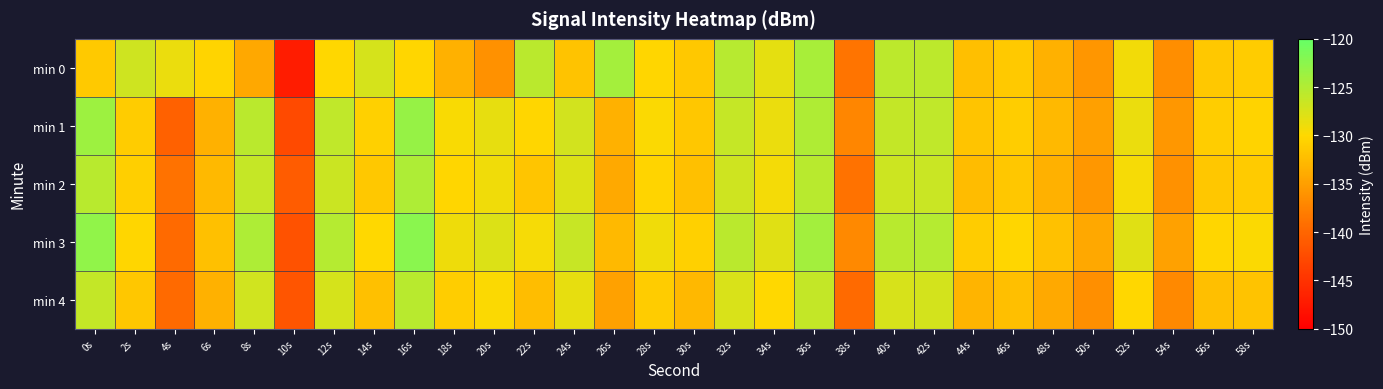

What is the smallest value displayed?

-147.1